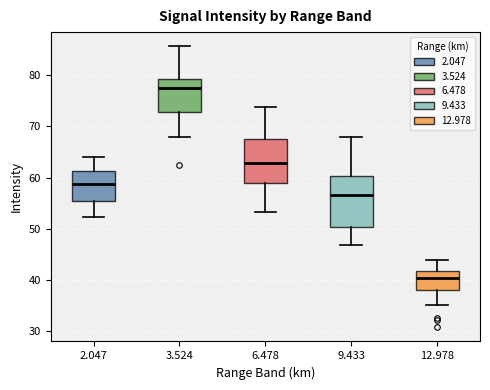

Comparing the boxes themselves (not the whiskers), which one is the tallest?

9.433